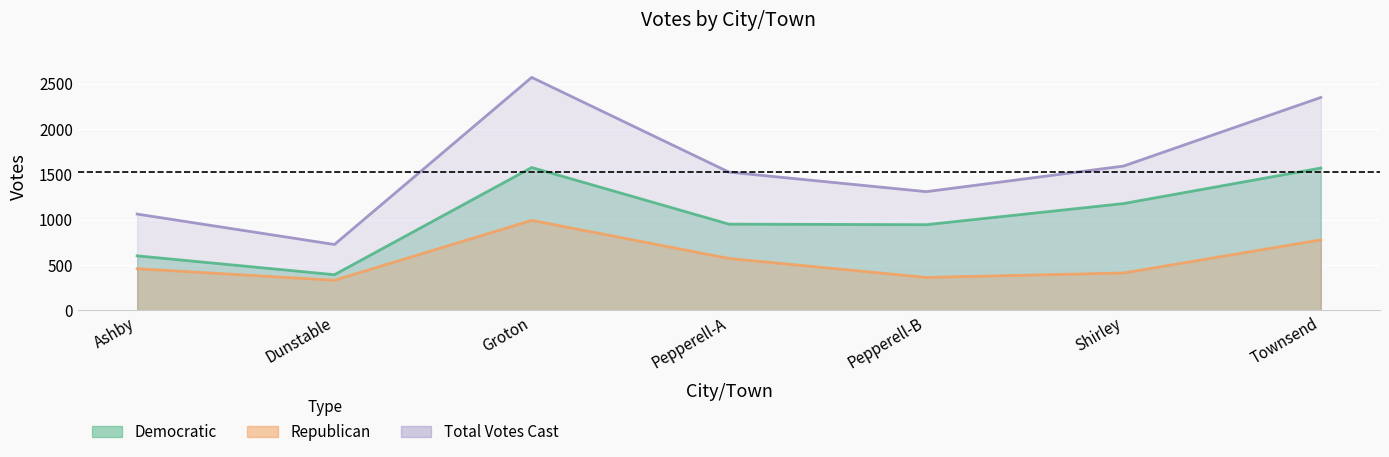

Where does the Republican series first go above 460?

Groton